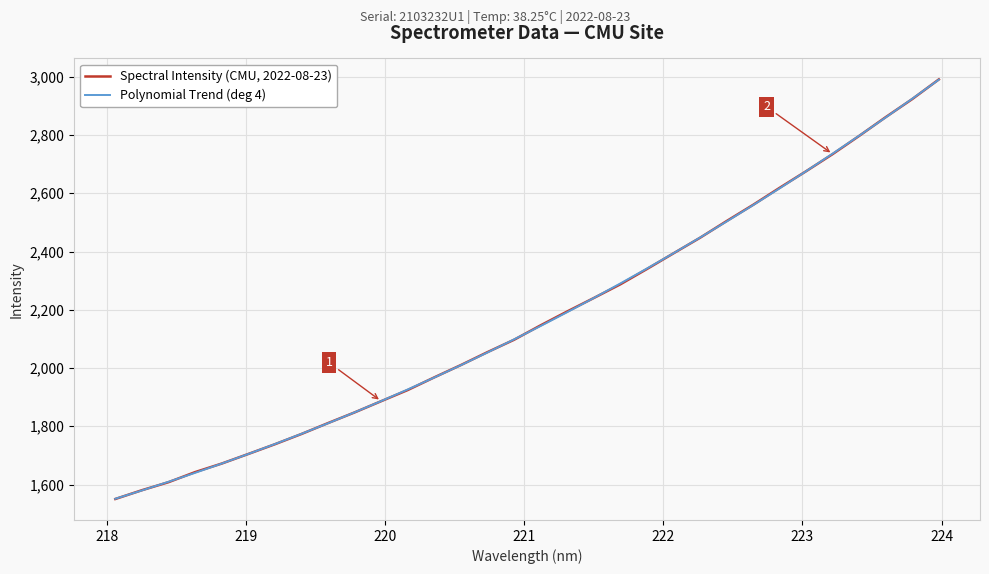

Rank the series by their average value, from lowest to highest.

Polynomial Trend (deg 4), Spectral Intensity (CMU, 2022-08-23)